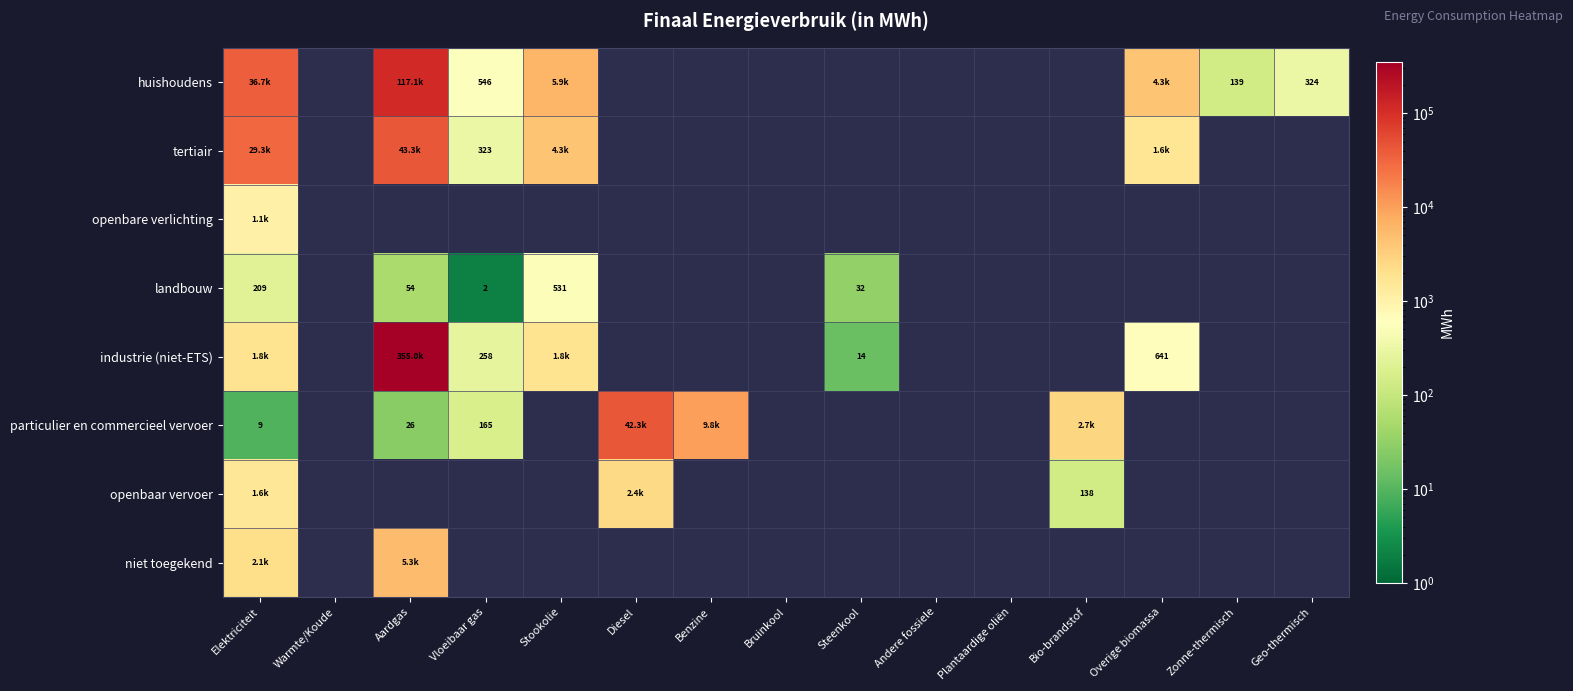

At which label is niet toegekend closest to 3695?

Elektriciteit